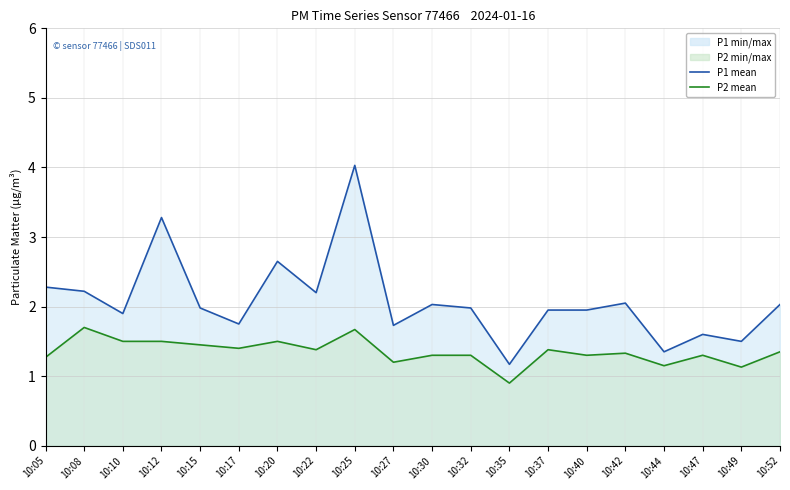

Is the value of P2 line at 10:44 greater than the value of P1 line at 10:47?

No